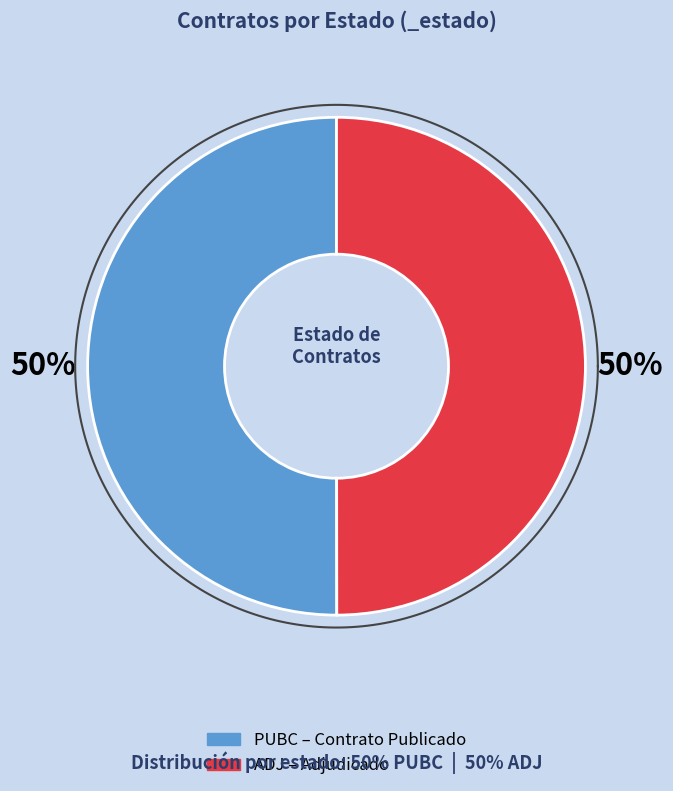

The PUBC slice represents 50% of the pie. True or false?

True